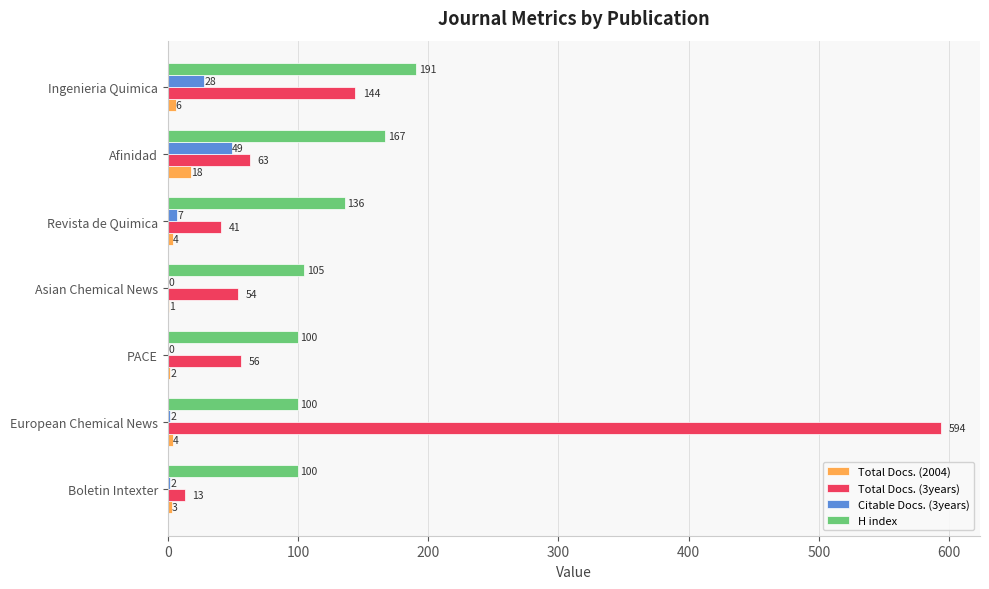

What are all the series names shown in the legend?

Total Docs. (2004), Total Docs. (3years), Citable Docs. (3years), H index